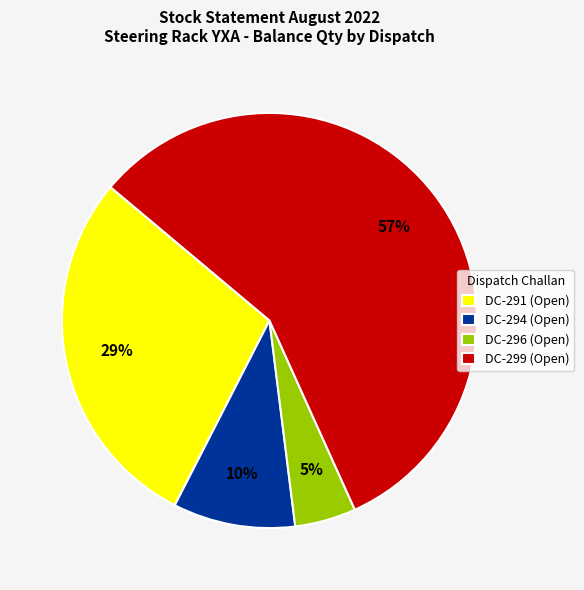

Which slice is the smallest?

DC-296 (Open)